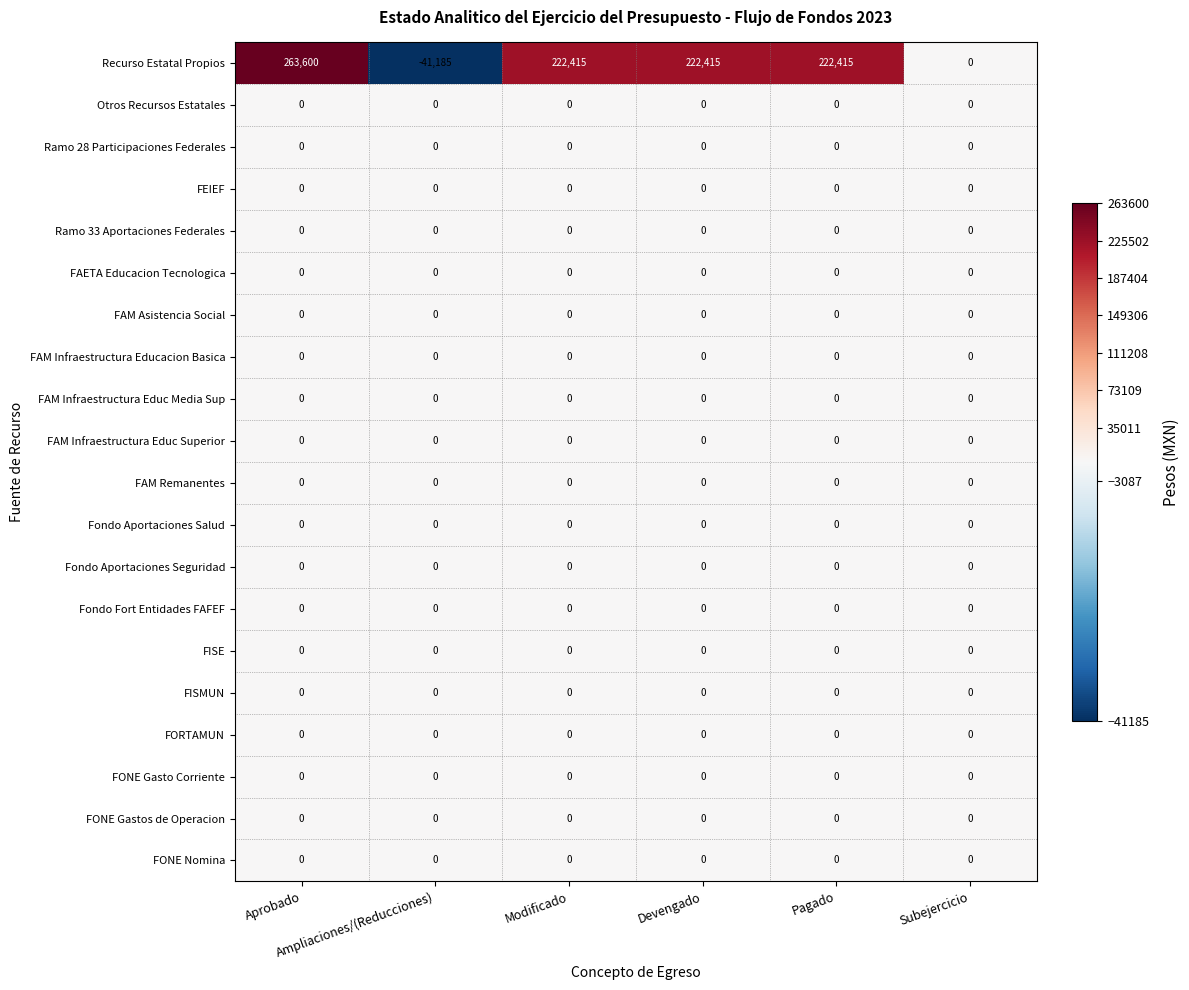

At how many categories does at least one series exceed 166309?

4